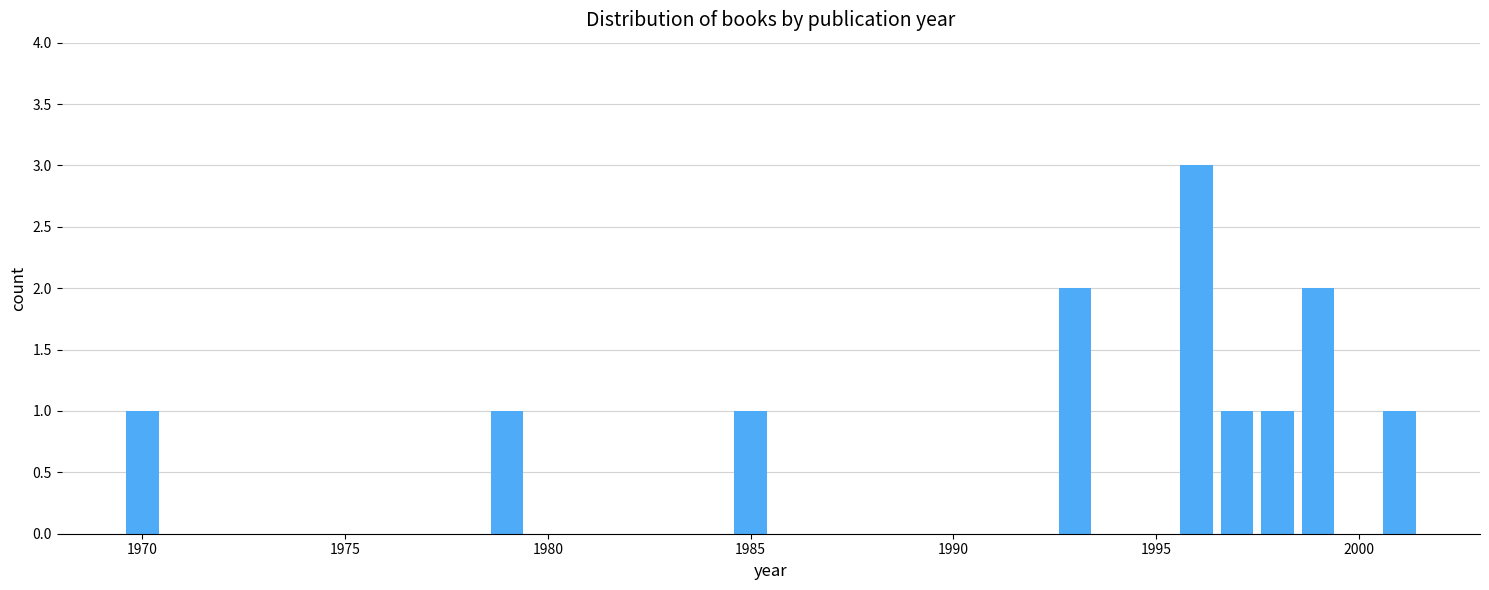

What is the maximum value shown in the chart?

3